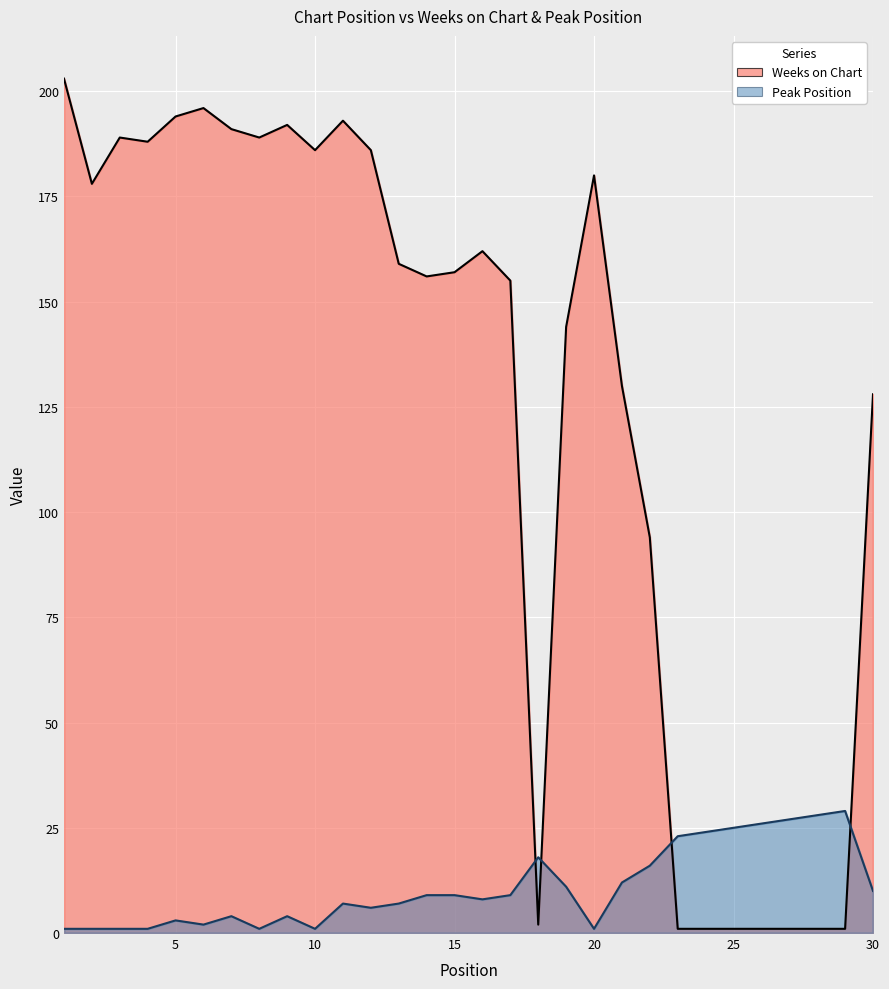

True or false: Peak Position has more than 2 interior local peaks.

True